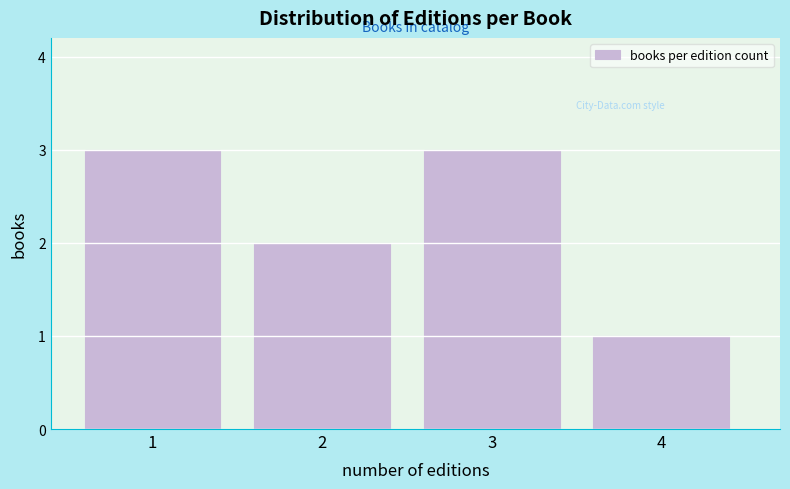

Reading right to left, transcribe all the data shown in this chart.

4=1	3=3	2=2	1=3